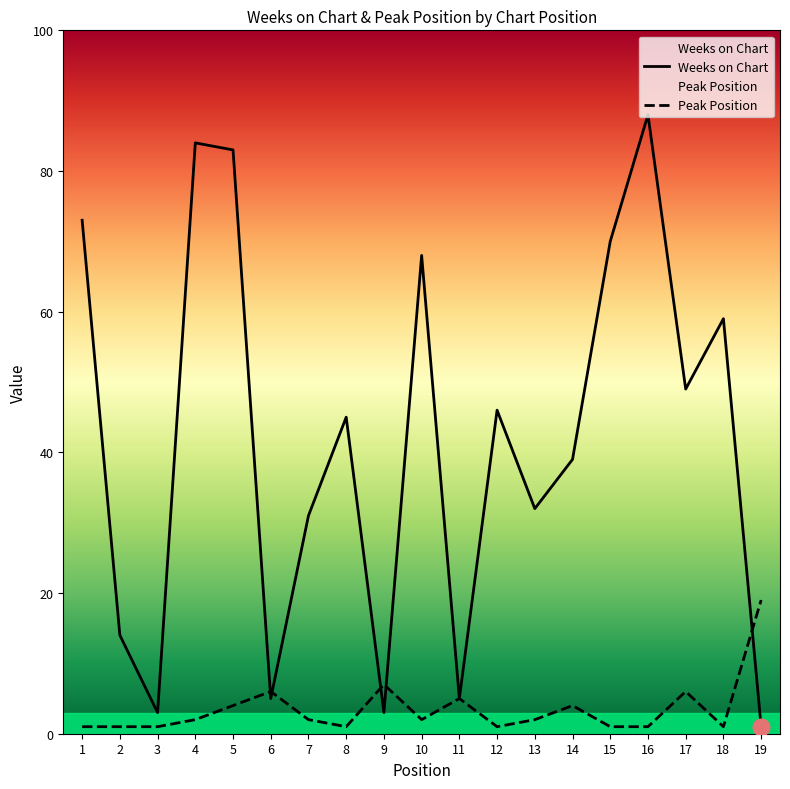

Reading right to left, transcribe all the data shown in this chart.

Weeks on Chart: 19=1	18=59	17=49	16=88	15=70	14=39	13=32	12=46	11=5	10=68	9=3	8=45	7=31	6=5	5=83	4=84	3=3	2=14	1=73
Peak Position: 19=19	18=1	17=6	16=1	15=1	14=4	13=2	12=1	11=5	10=2	9=7	8=1	7=2	6=6	5=4	4=2	3=1	2=1	1=1